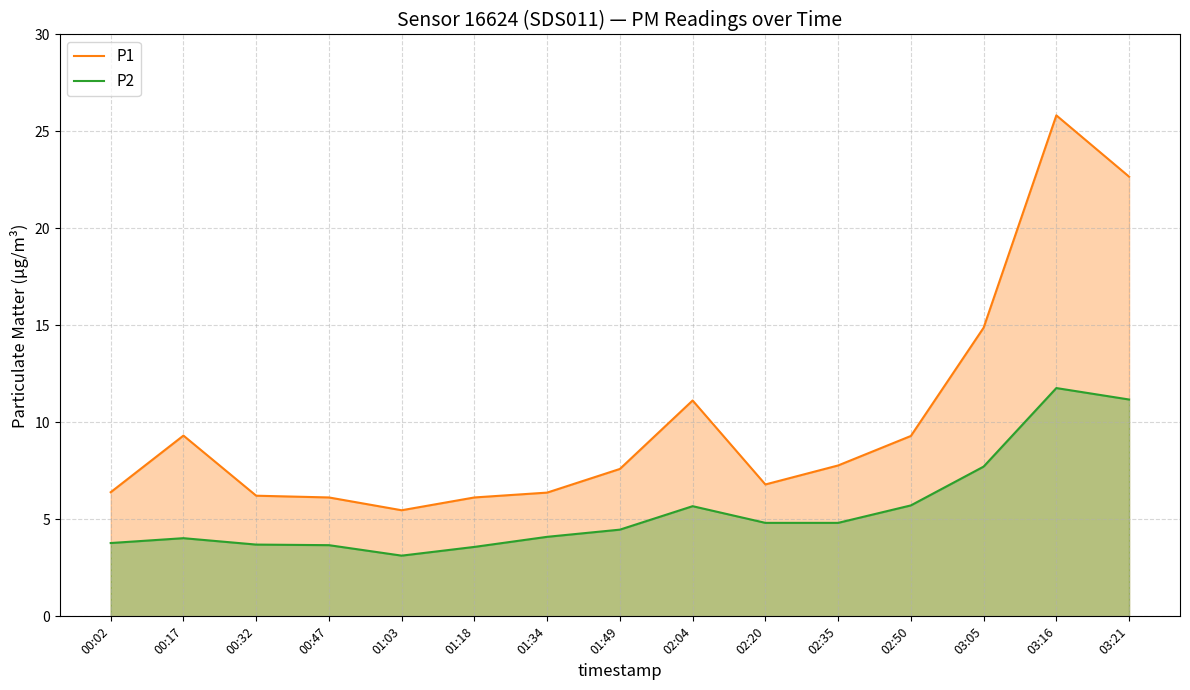

True or false: P2 has a value of 6.2 at 01:18.

False